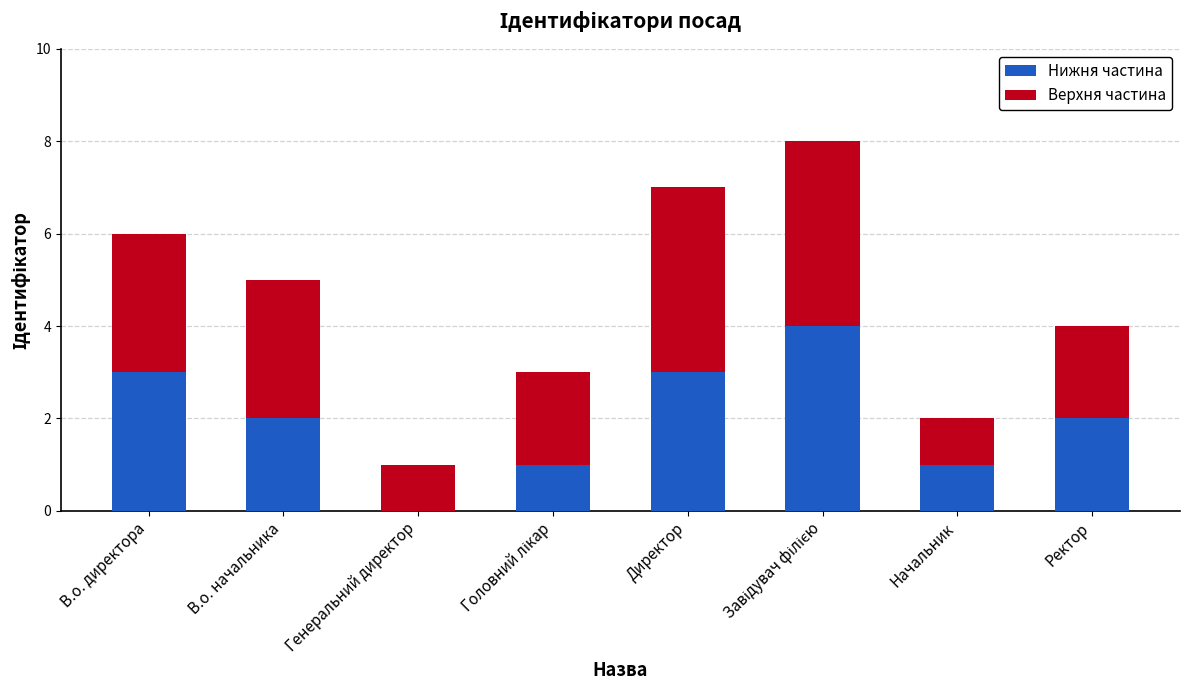

What are all the series names shown in the legend?

Нижня частина, Верхня частина